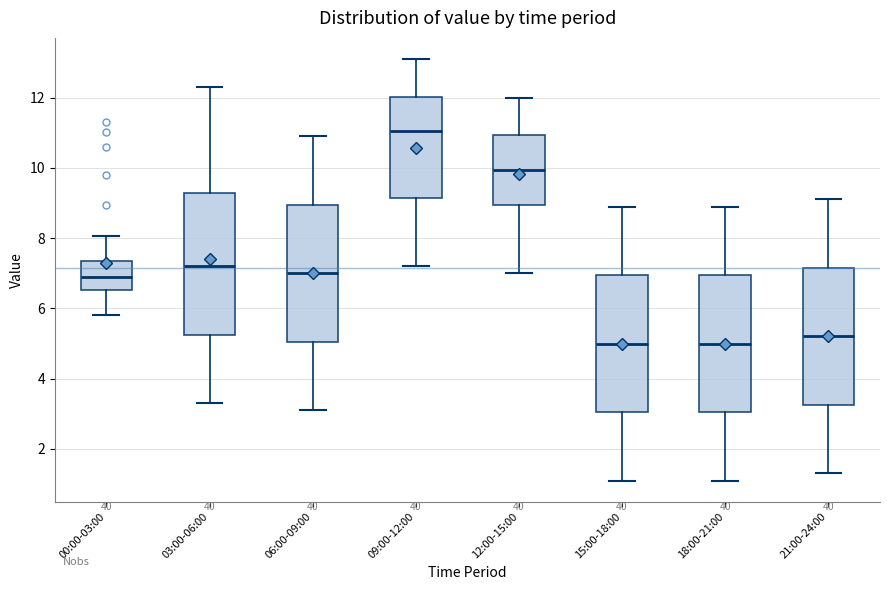

Reading left to right, transcribe this box plot: for each box, give where its median line is, the range the box spans, and where its two whiskers end, as read against the y-axis. The values are not printed on the chart, so give them approximately, as read against the axis.

00:00-03:00: median 6.8, box 6.6 to 7.4, whiskers 5.8 to 8.0
03:00-06:00: median 7.2, box 5.2 to 9.2, whiskers 3.4 to 12.4
06:00-09:00: median 7.0, box 5.0 to 9.0, whiskers 3.2 to 11.0
09:00-12:00: median 11.0, box 9.2 to 12.0, whiskers 7.2 to 13.2
12:00-15:00: median 10.0, box 9.0 to 11.0, whiskers 7.0 to 12.0
15:00-18:00: median 5.0, box 3.0 to 7.0, whiskers 1.2 to 9.0
18:00-21:00: median 5.0, box 3.0 to 7.0, whiskers 1.2 to 9.0
21:00-24:00: median 5.2, box 3.2 to 7.2, whiskers 1.4 to 9.2